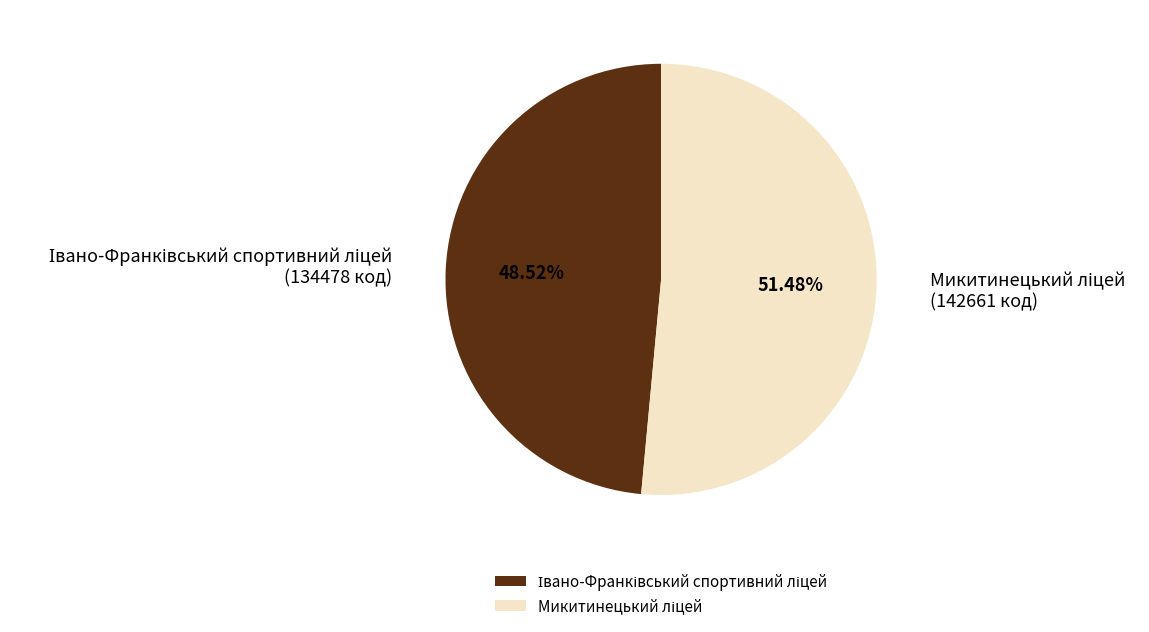

Is there any slice that represents more than half of the pie?

Yes